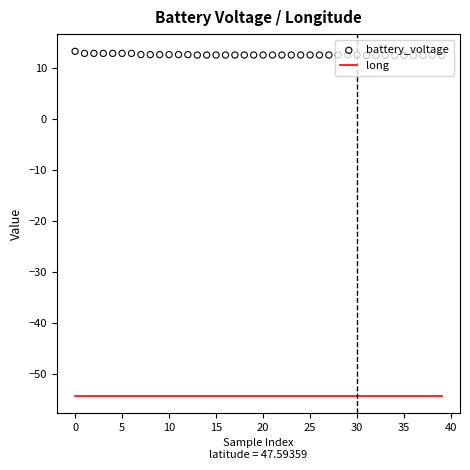

Which series reaches the minimum Y coordinate?

long